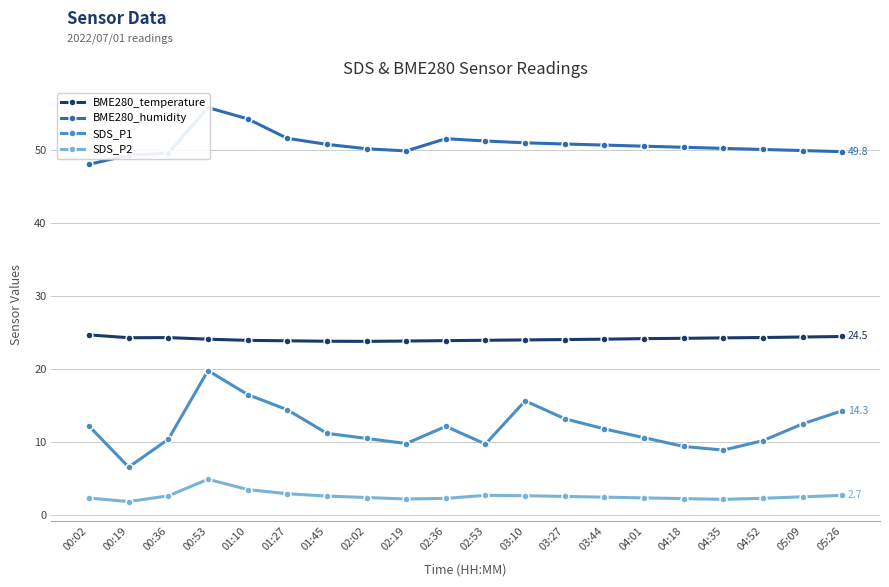

Is it true that SDS_P2 equals 3.7 at 05:26?

False